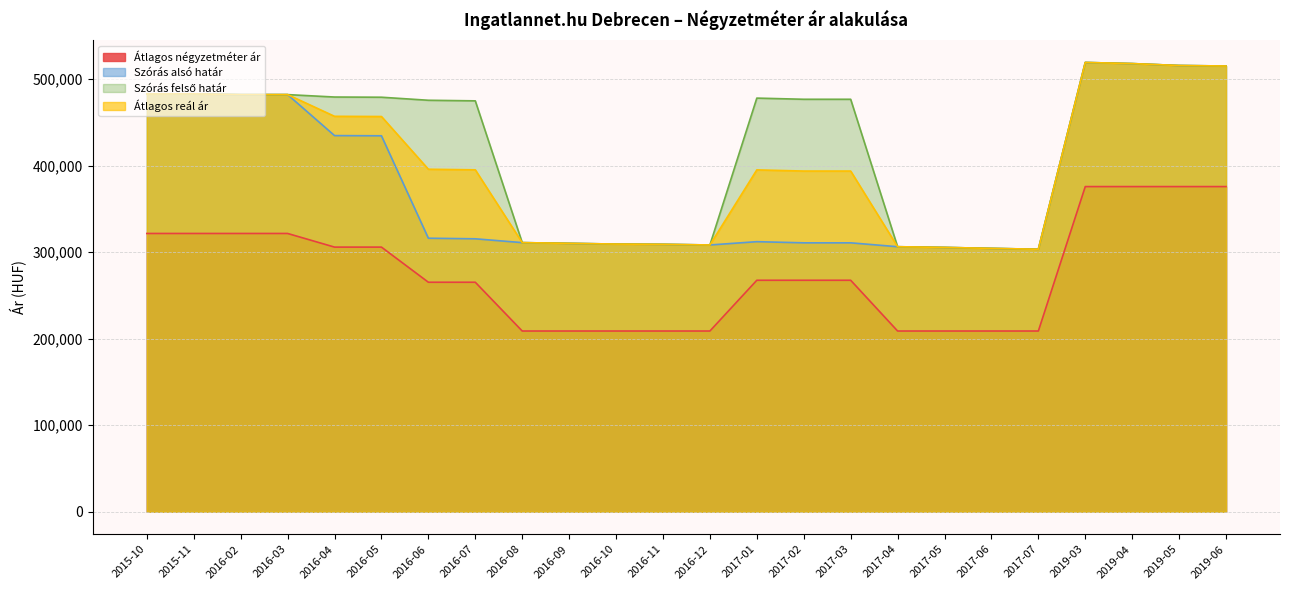

What is the average value of the Szórás felső határ series?

420936